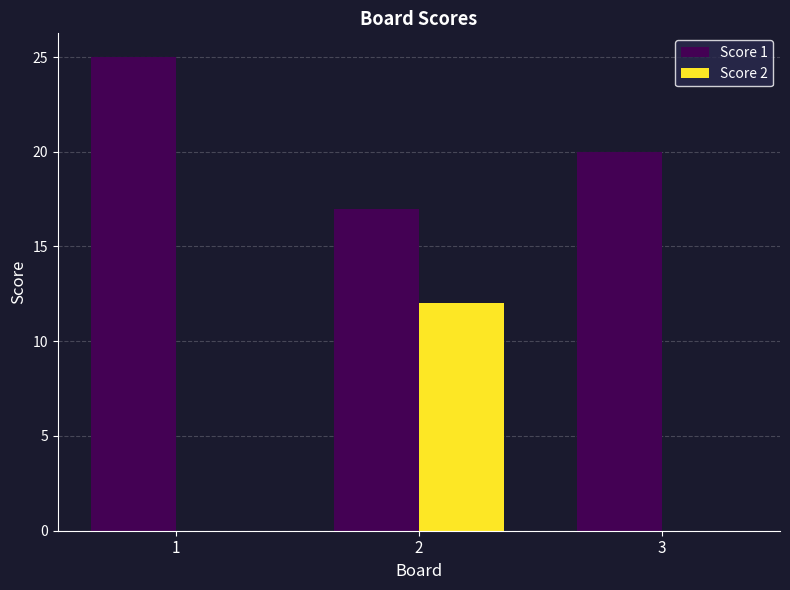

Count the Score 1 values in the range 17 to 25.

3